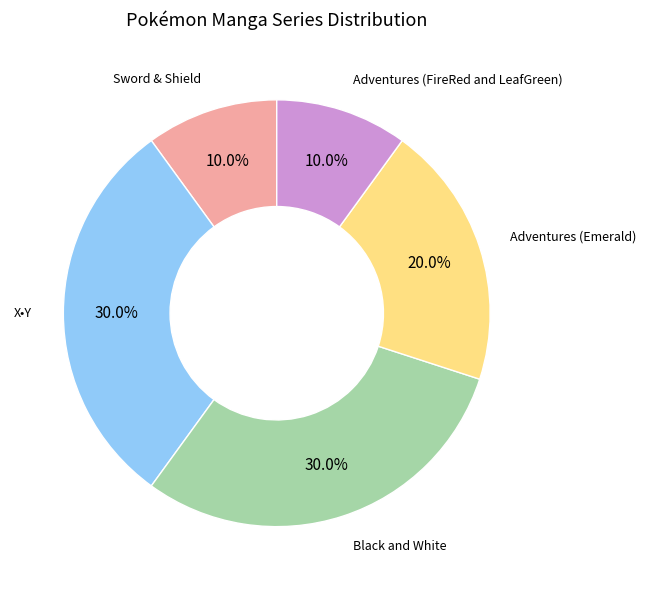

Is there any slice that represents more than half of the pie?

No